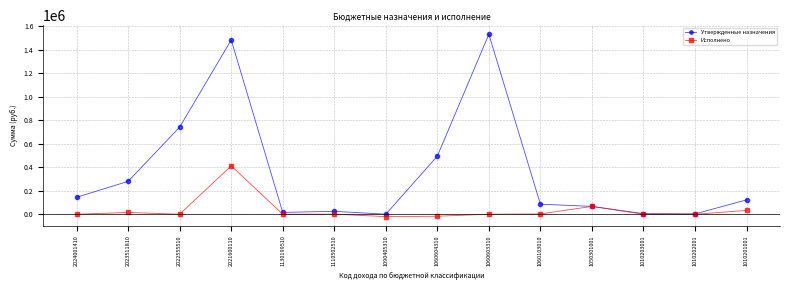

What is the total value across all series at 1060604310?

477535.9